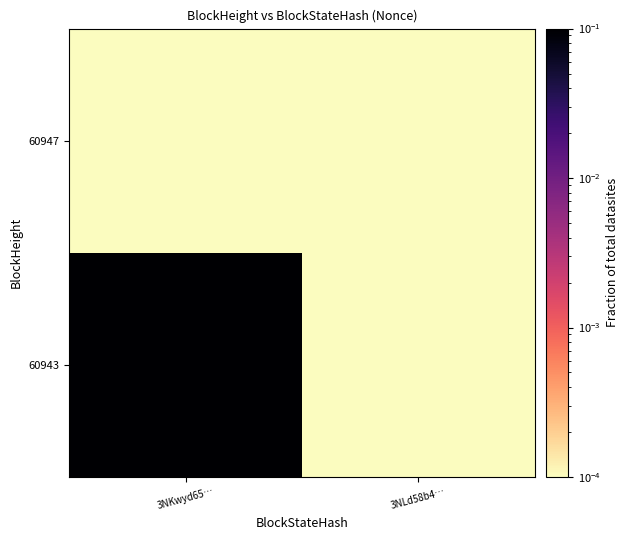

Which series has the largest total across all categories?

60943